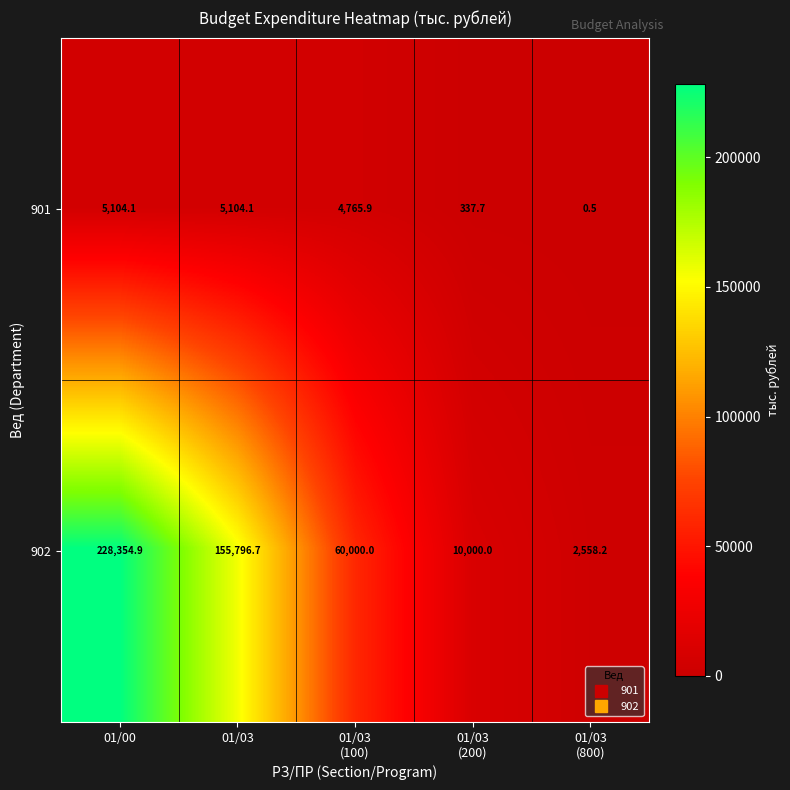

Reading left to right, list all the values displayed in this chart.

901: 5104.1	5104.1	4765.9	337.7	0.5
902: 228354.9	155796.7	60000.0	10000.0	2558.2